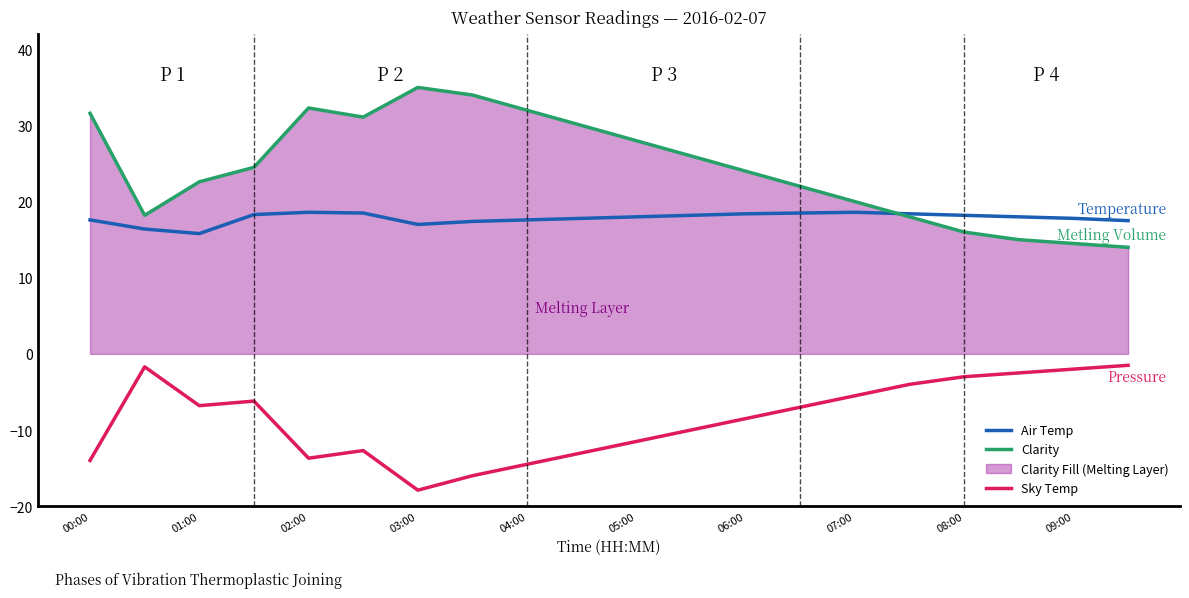

At how many categories does at least one series exceed -15?

20